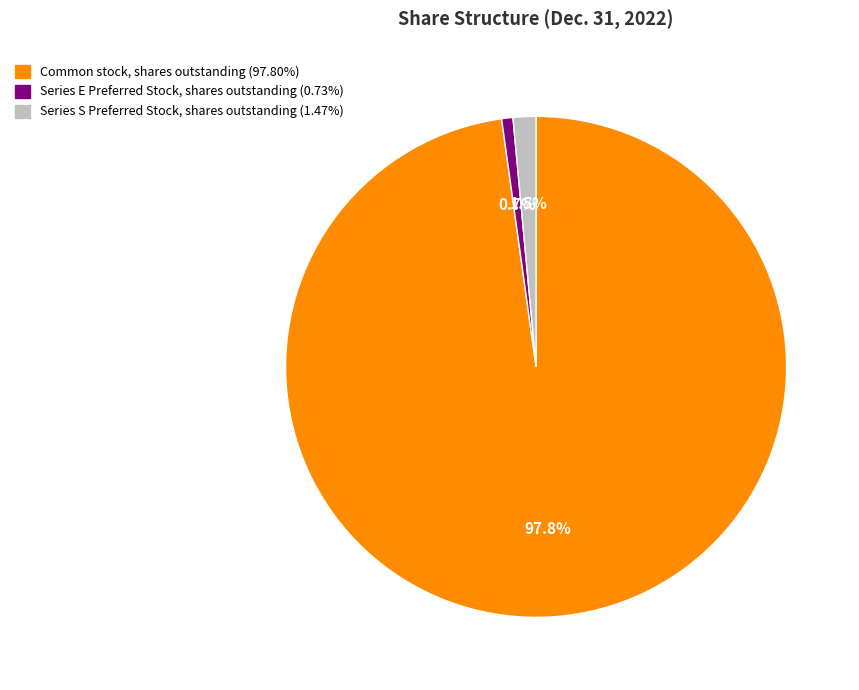

What is the largest slice in the pie chart?

Common stock, shares outstanding